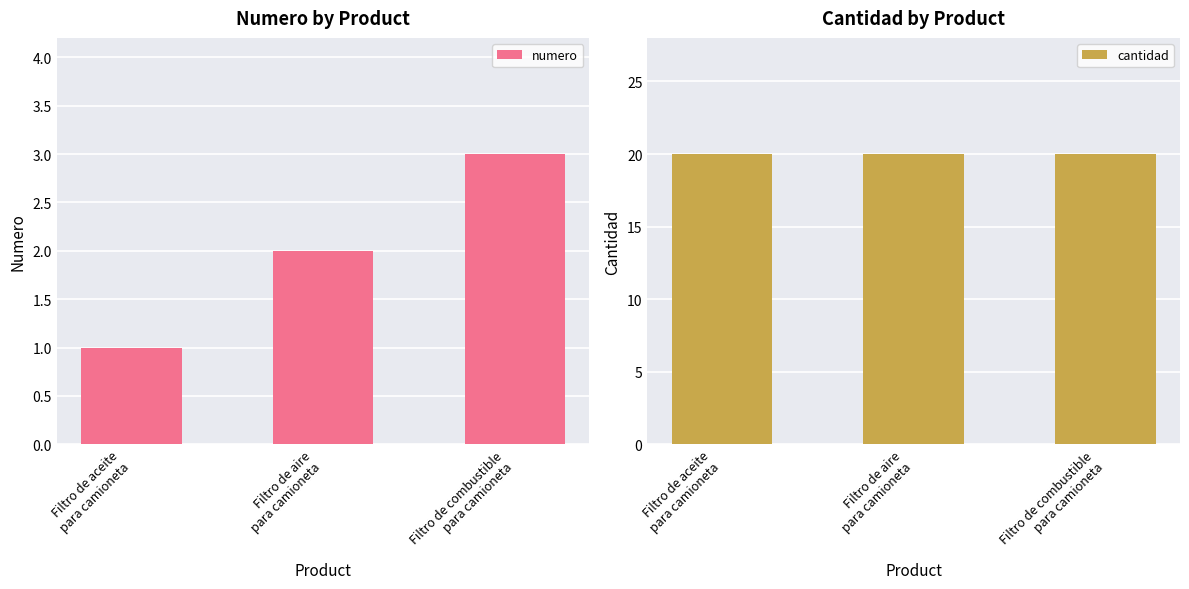

Reading left to right, what are all the values shown in this chart?

numero: Filtro de aceite
para camioneta=1	Filtro de aire
para camioneta=2	Filtro de combustible
para camioneta=3
cantidad: Filtro de aceite
para camioneta=20	Filtro de aire
para camioneta=20	Filtro de combustible
para camioneta=20